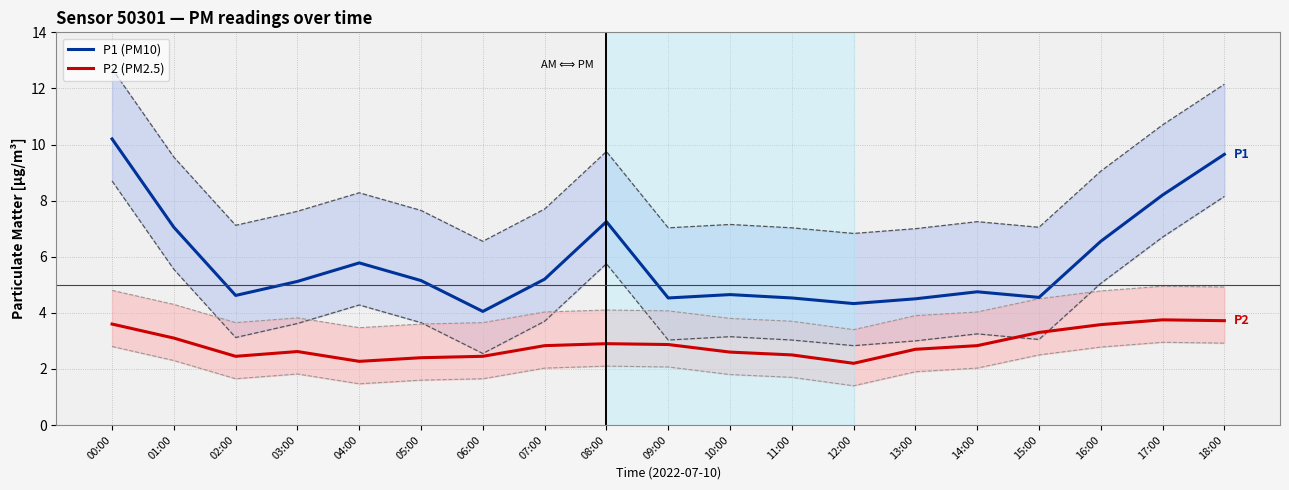

True or false: P1 (PM10) and P2 (PM2.5) intersect in this chart.

False